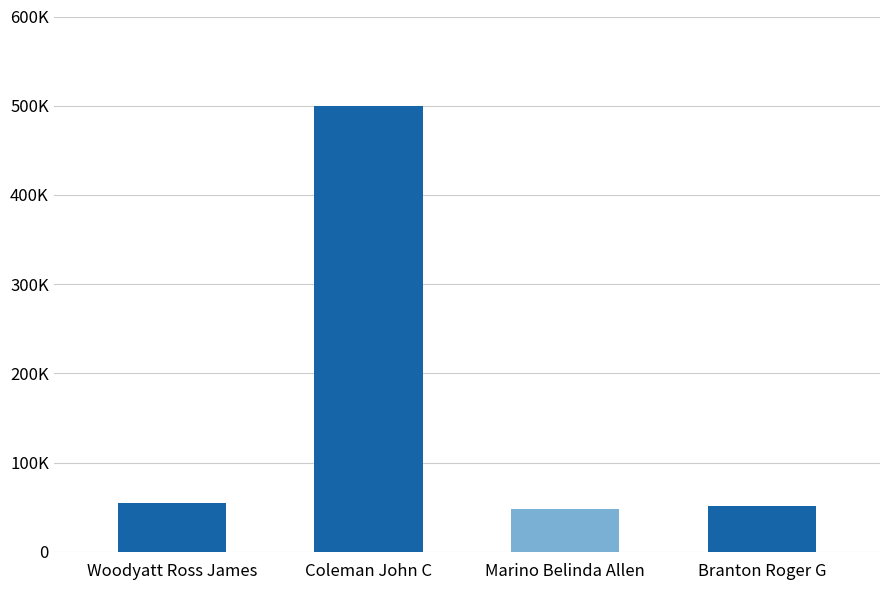

What is the change in value from Woodyatt Ross James to Marino Belinda Allen?

-6476